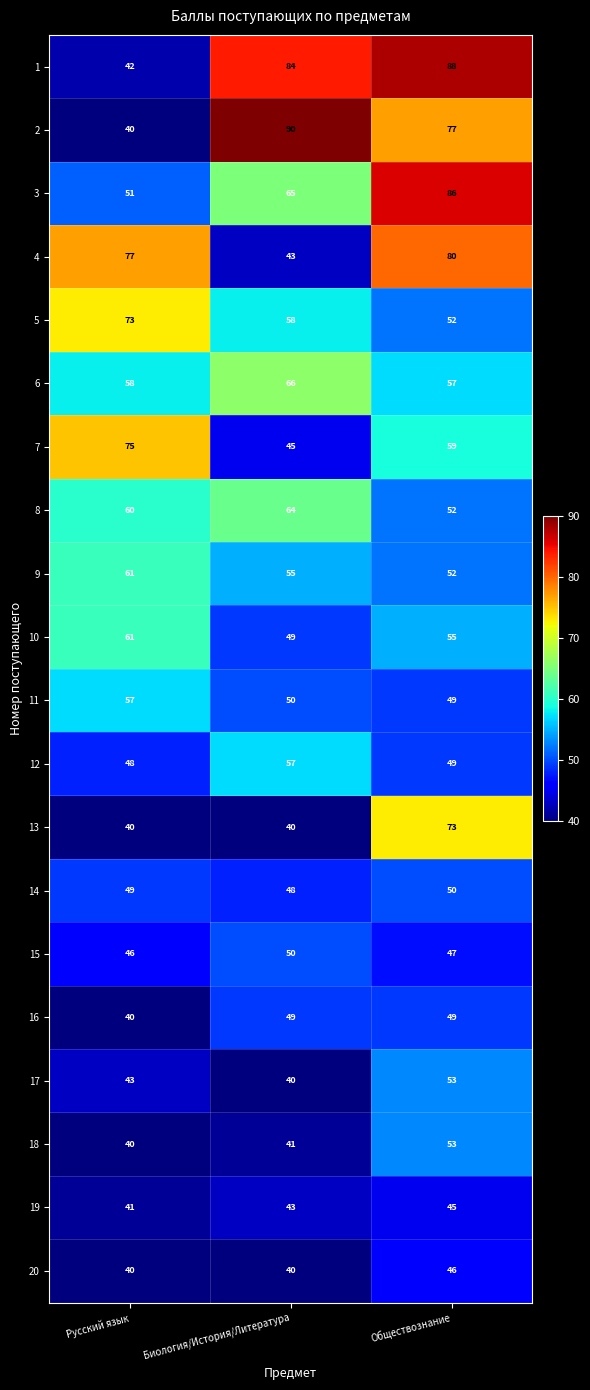

Which series changed the most between Биология/История/Литература and Обществознание?

4